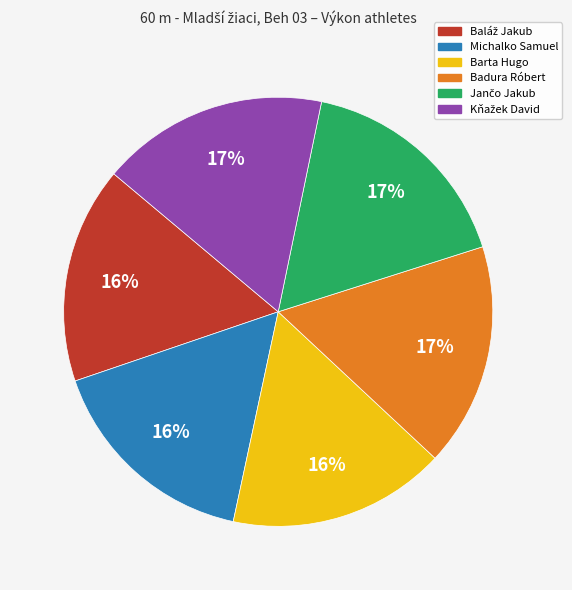

Does Barta Hugo represent more than half of the total?

No